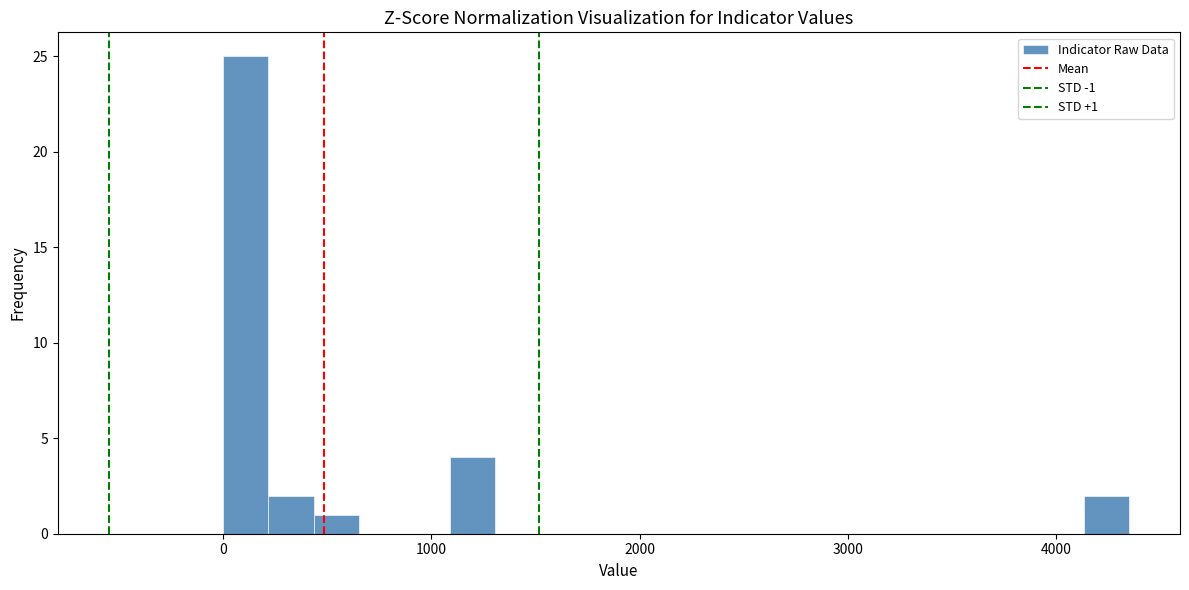

Around what value on the x-axis is the tallest bar? Give the approximate position of its centre, as read against the axis.

100